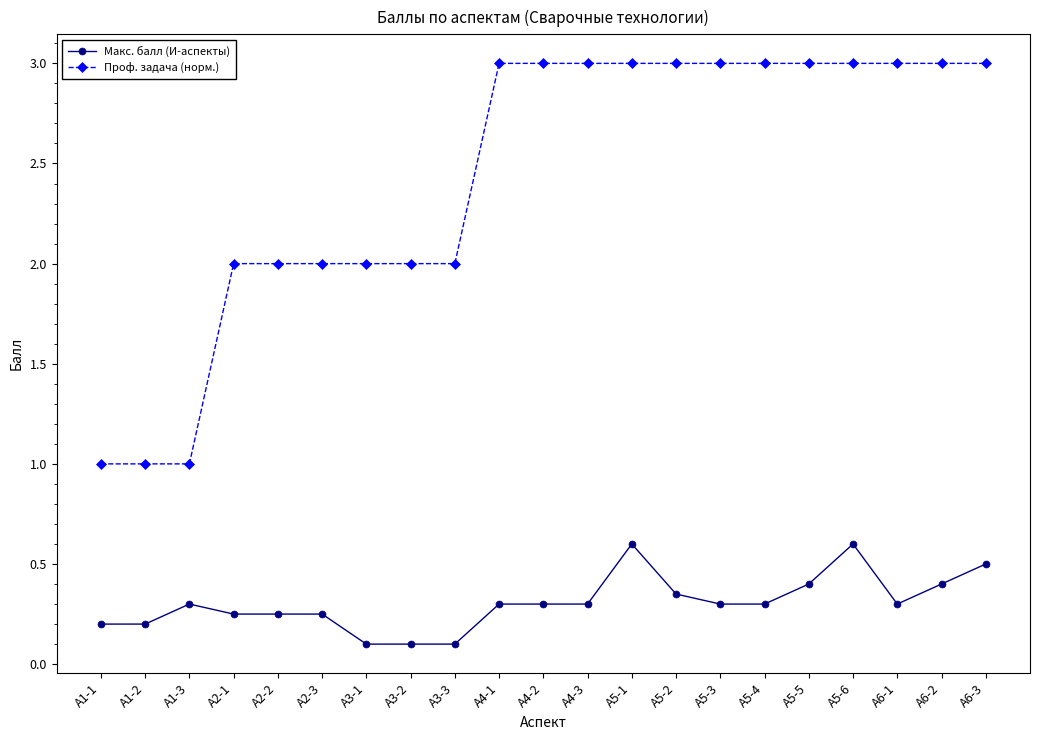

What is the minimum value shown in the chart?

0.1